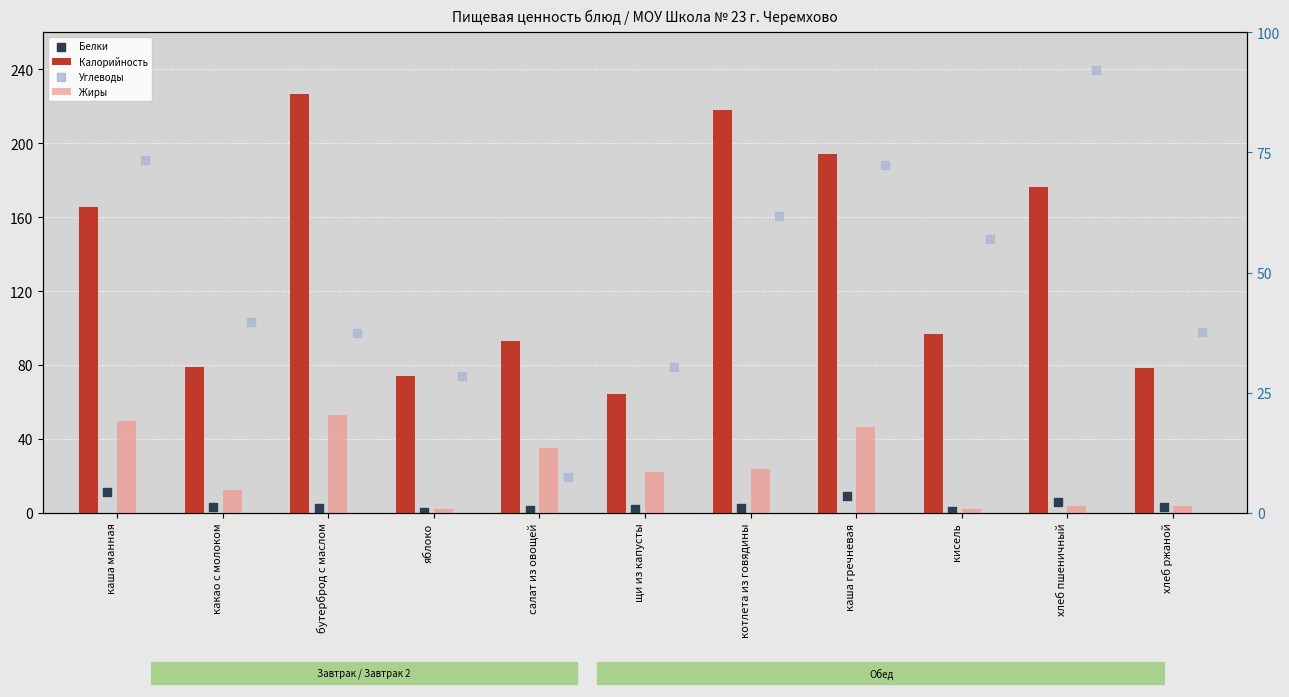

At how many categories does at least one series exceed 181?

3